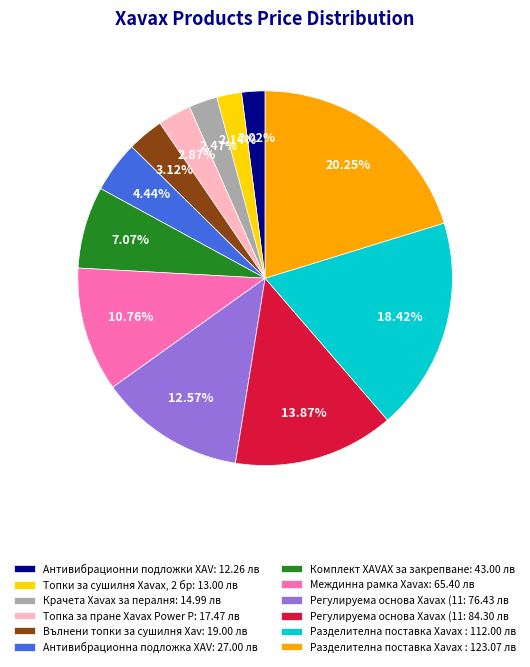

To the nearest percent, what is the difference between the largest and smallest slice percentages?

18%